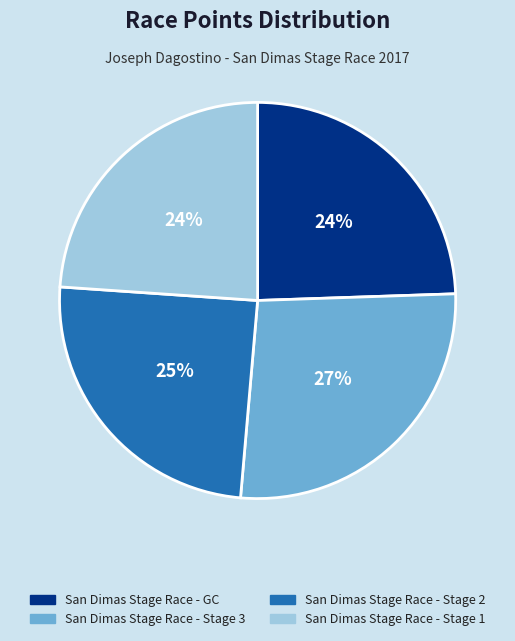

Approximately how many times larger is the value at San Dimas Stage Race - GC compared to San Dimas Stage Race - Stage 2?

1.0